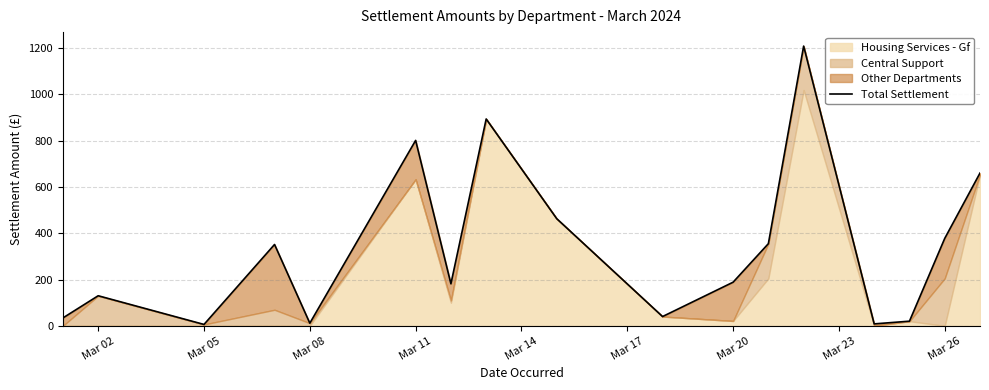

Approximately how many times larger is the value at 10 compared to Mar 02?

5.5